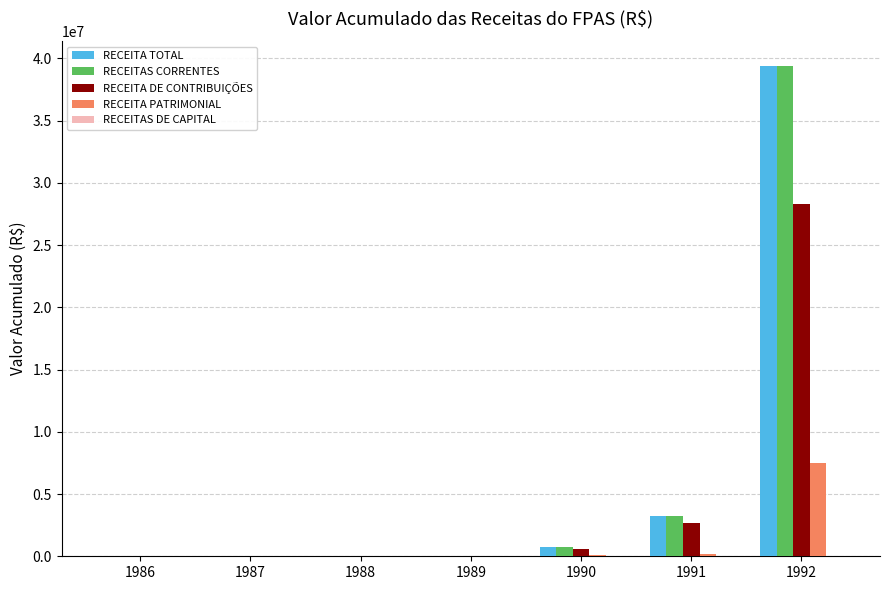

At which category is the sum across all series the highest?

1992